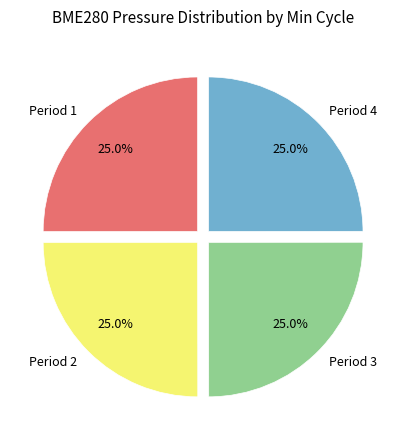

Is there a majority slice in this chart?

No